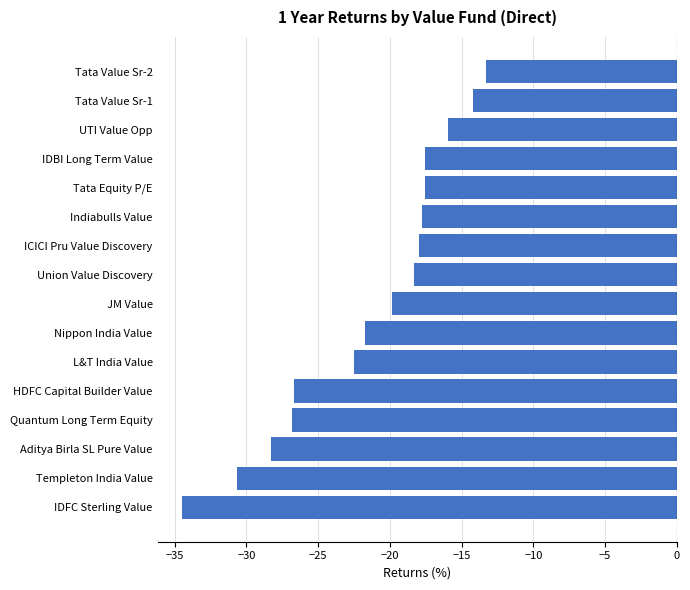

What value does the data have at Tata Value Sr-2?

-13.3